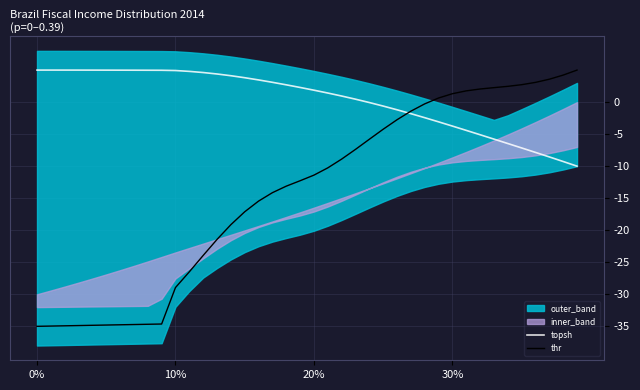

Which series has the widest spread of values?

thr